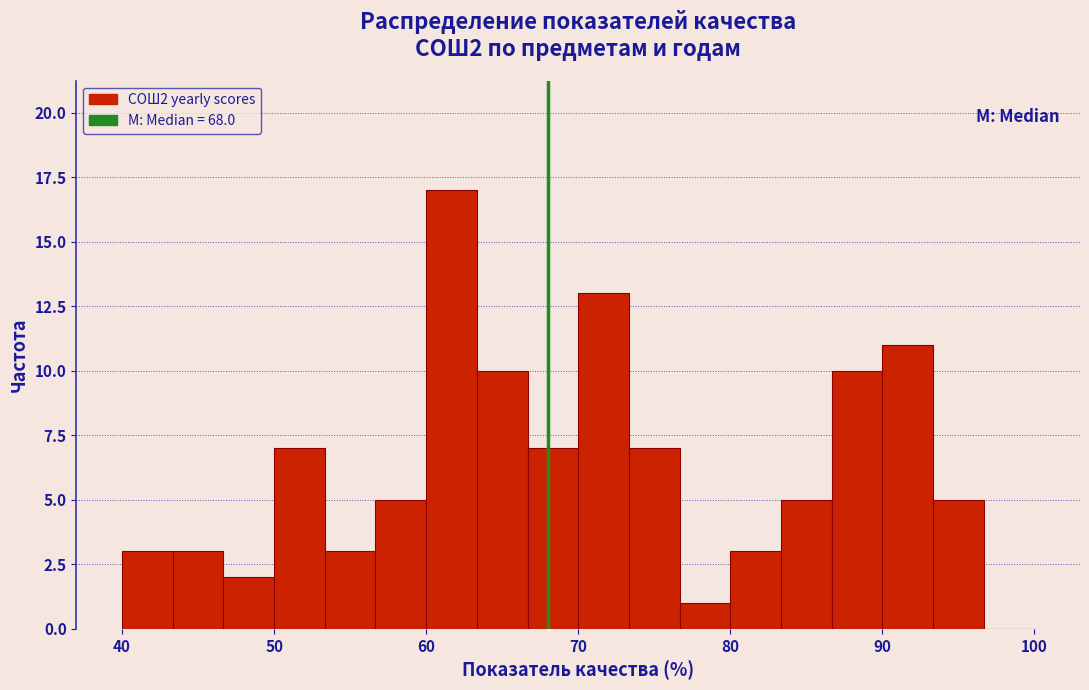

Around what value on the x-axis is the tallest bar? Give the approximate position of its centre, as read against the axis.

62